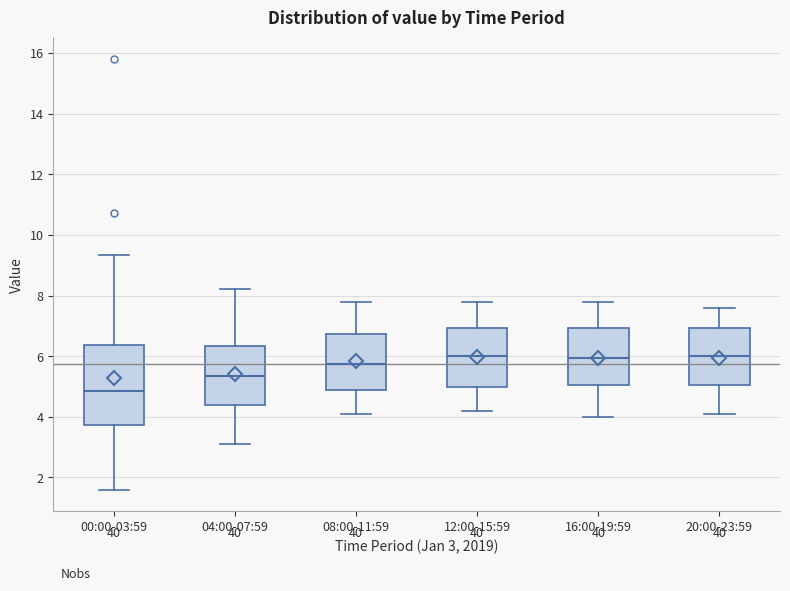

Reading left to right, read every box against the y-axis: the position of its median line, the range the box covers, and the ends of its whiskers. The values are not printed on the chart, so give them approximately, as read against the axis.

00:00-03:59: median 4.8, box 3.8 to 6.4, whiskers 1.6 to 9.4
04:00-07:59: median 5.4, box 4.4 to 6.4, whiskers 3.2 to 8.2
08:00-11:59: median 5.8, box 5.0 to 6.8, whiskers 4.2 to 7.8
12:00-15:59: median 6.0, box 5.0 to 7.0, whiskers 4.2 to 7.8
16:00-19:59: median 6.0, box 5.0 to 7.0, whiskers 4.0 to 7.8
20:00-23:59: median 6.0, box 5.0 to 7.0, whiskers 4.2 to 7.6